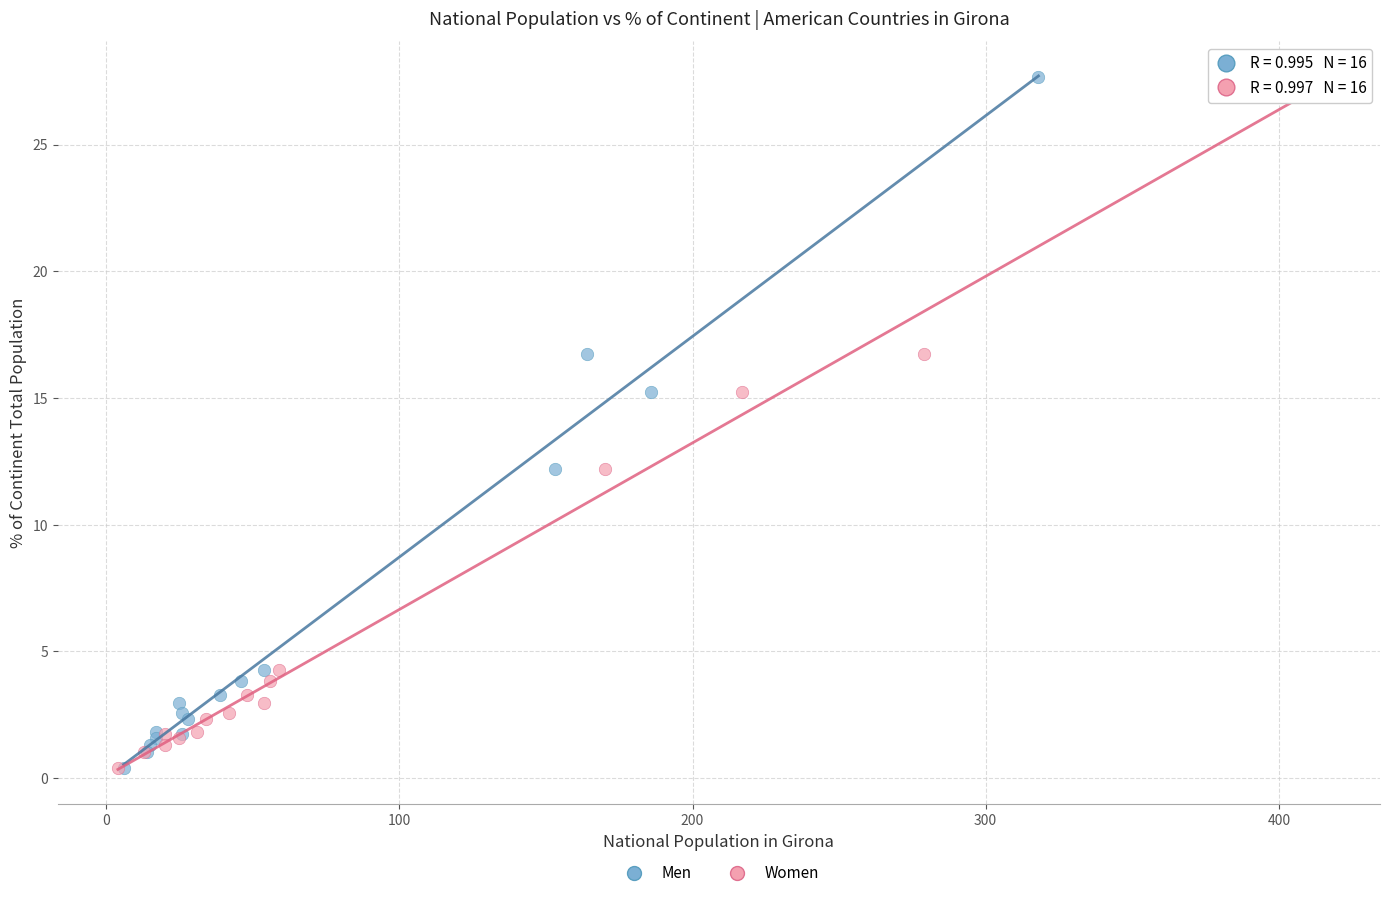

What are all the series names shown in the legend?

Men, Women